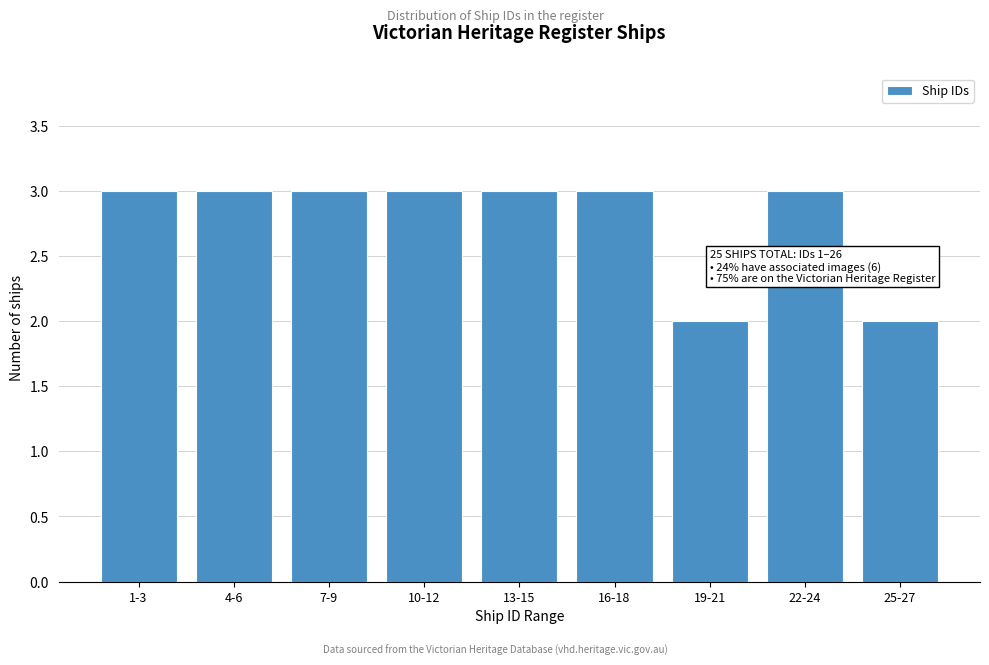

Reading left to right, what are all the values shown in this chart?

1-3=3	4-6=3	7-9=3	10-12=3	13-15=3	16-18=3	19-21=2	22-24=3	25-27=2